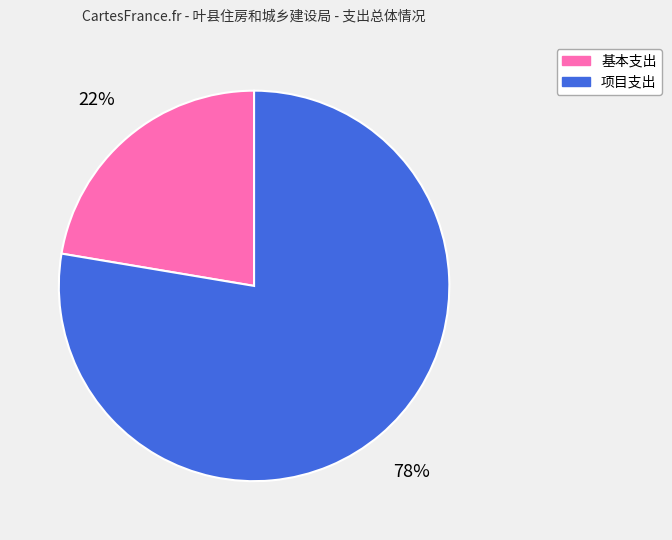

Which has a higher value, 基本支出 or 项目支出?

项目支出